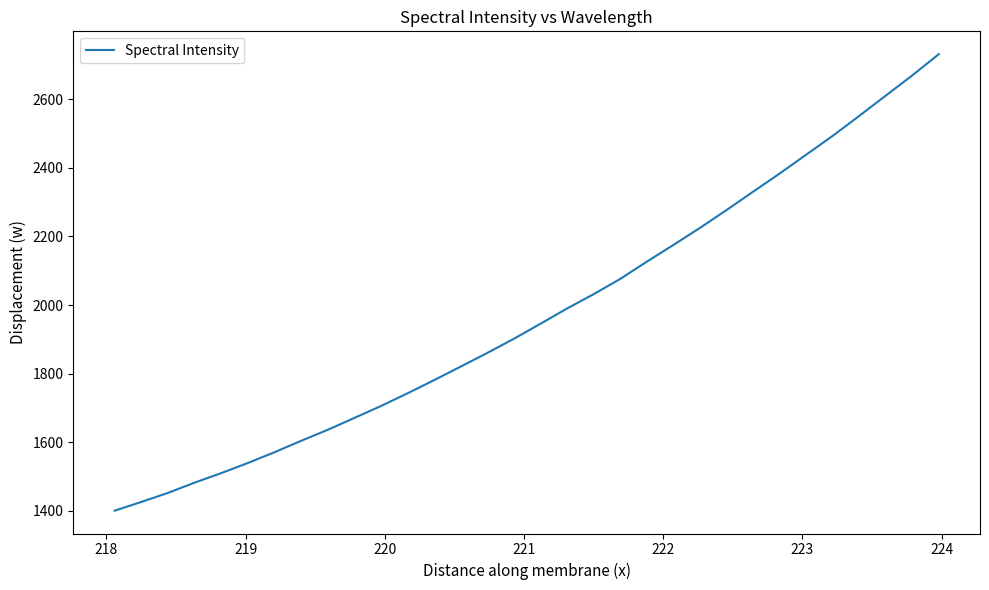

What is the minimum value shown in the chart?

1400.6